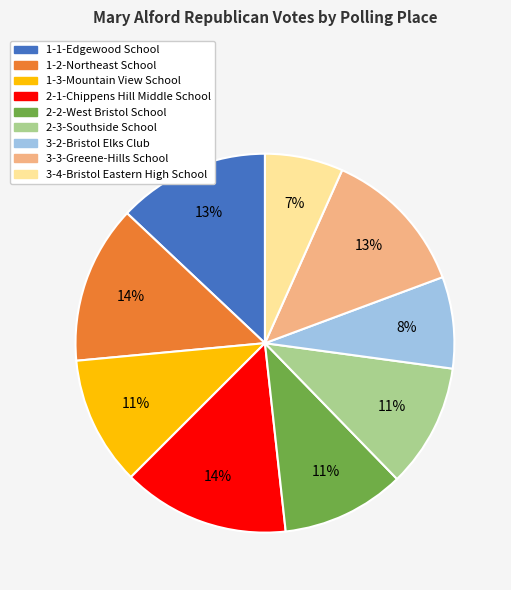

Which slice is the smallest?

3-4-Bristol Eastern High School